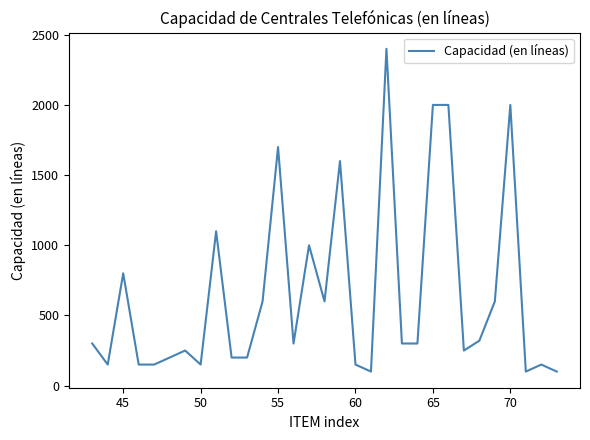

What is the minimum value shown in the chart?

100